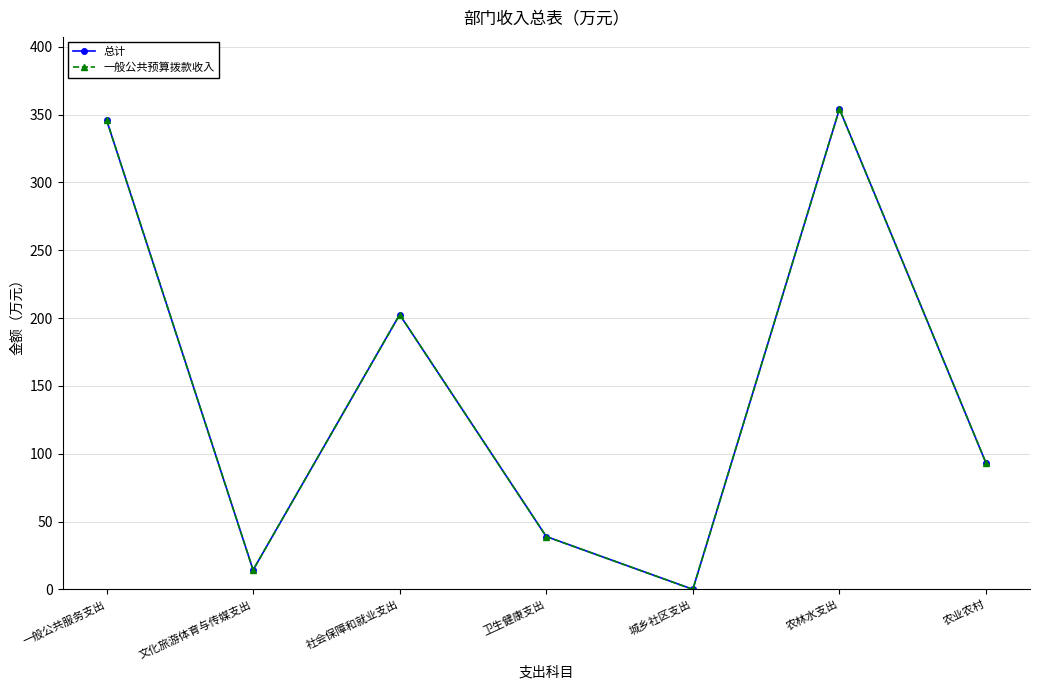

At how many categories does at least one series exceed 165?

3